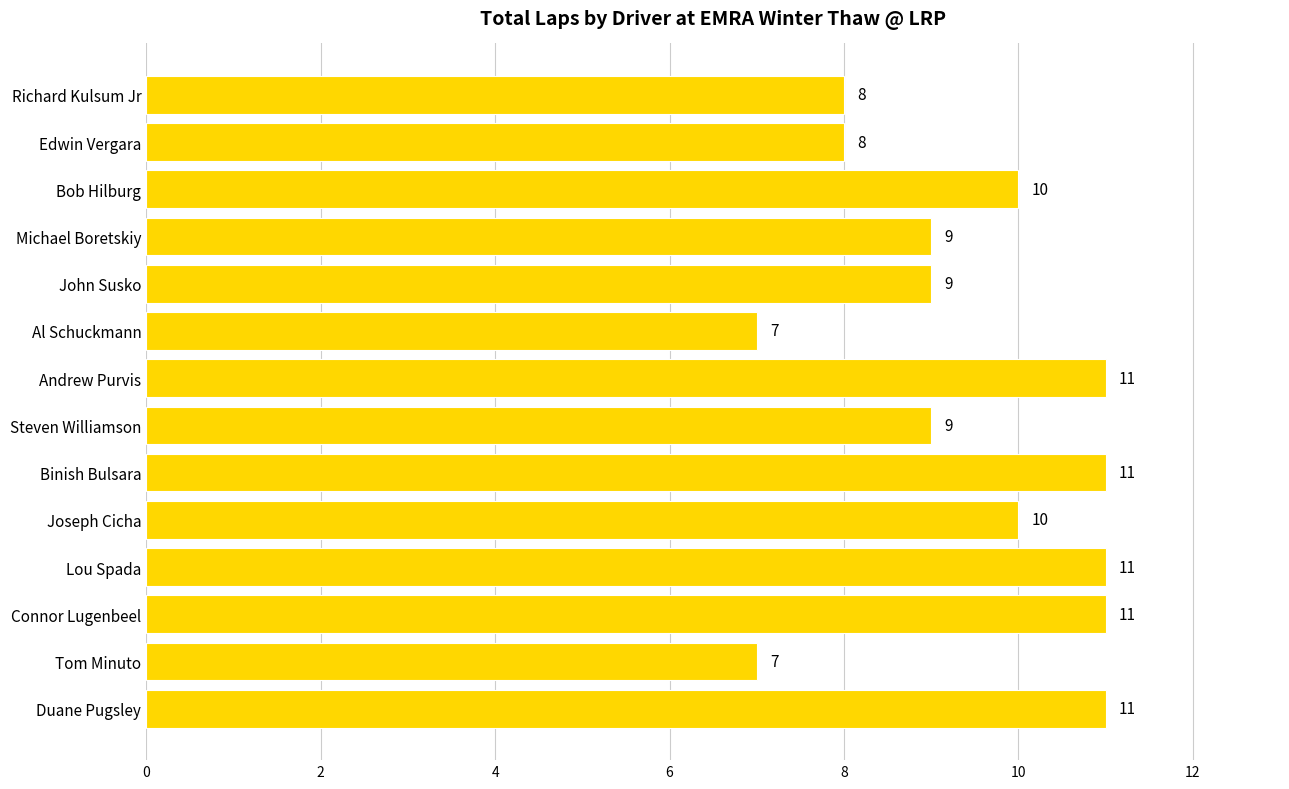

Reading top to bottom, extract all data points from this chart.

Richard Kulsum Jr=8	Edwin Vergara=8	Bob Hilburg=10	Michael Boretskiy=9	John Susko=9	Al Schuckmann=7	Andrew Purvis=11	Steven Williamson=9	Binish Bulsara=11	Joseph Cicha=10	Lou Spada=11	Connor Lugenbeel=11	Tom Minuto=7	Duane Pugsley=11